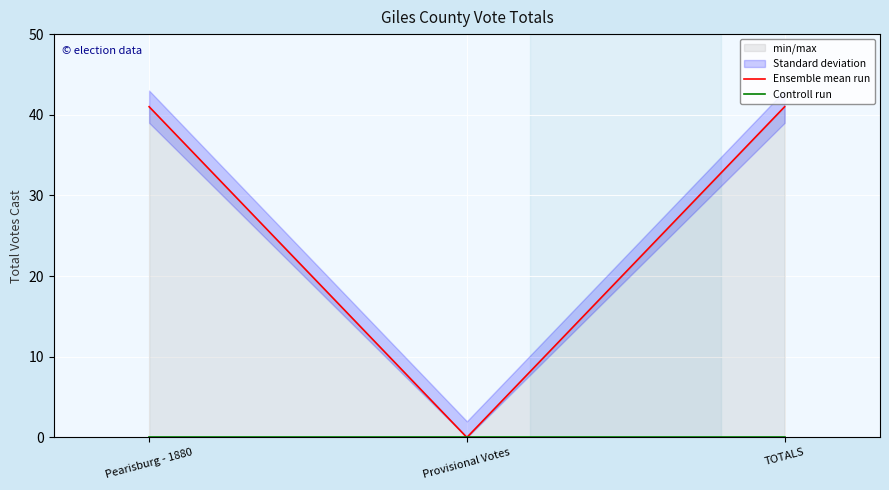

How many lines are shown in the chart?

2